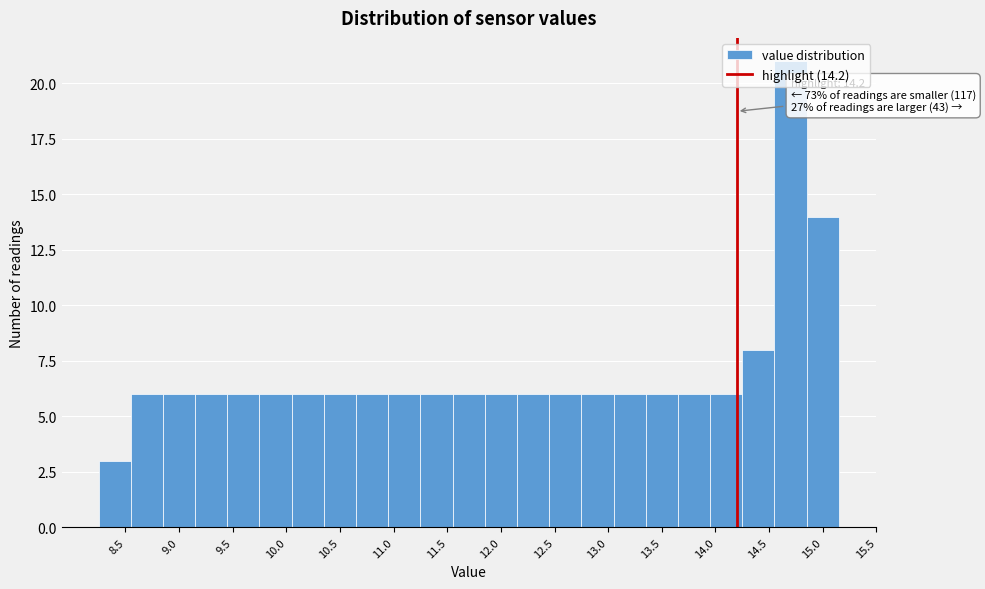

Which range on the x-axis has the tallest bar?

14.55 to 14.85